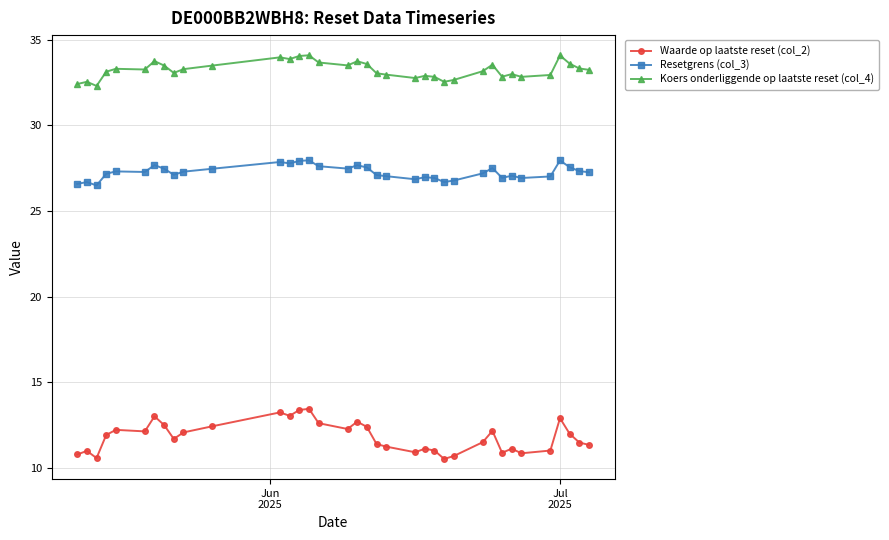

Which series has the largest total across all categories?

Koers onderliggende op laatste reset (col_4)